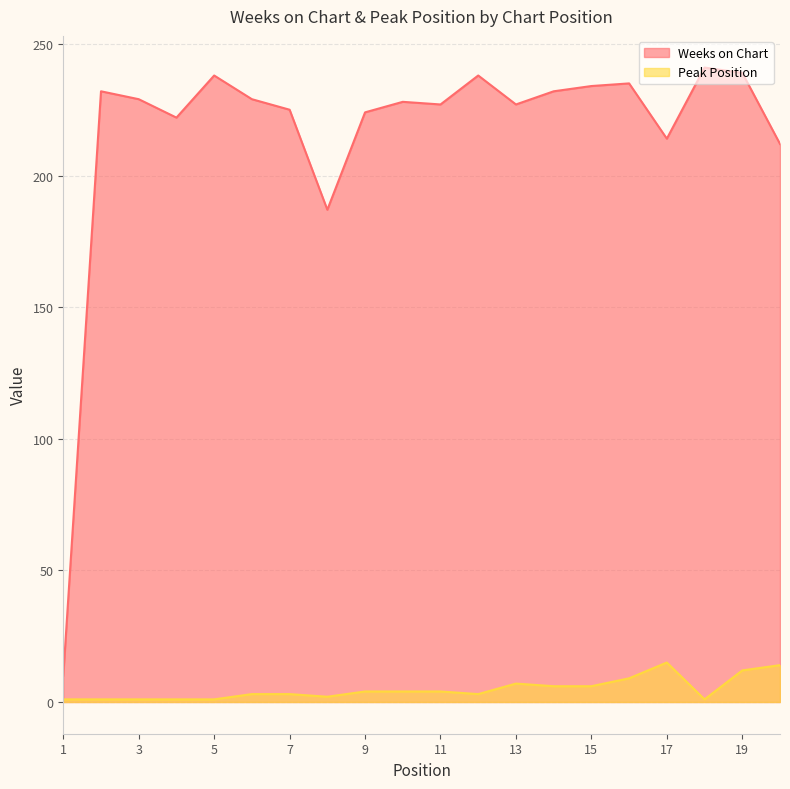

True or false: Weeks on Chart has a value of 232 at 14.

True